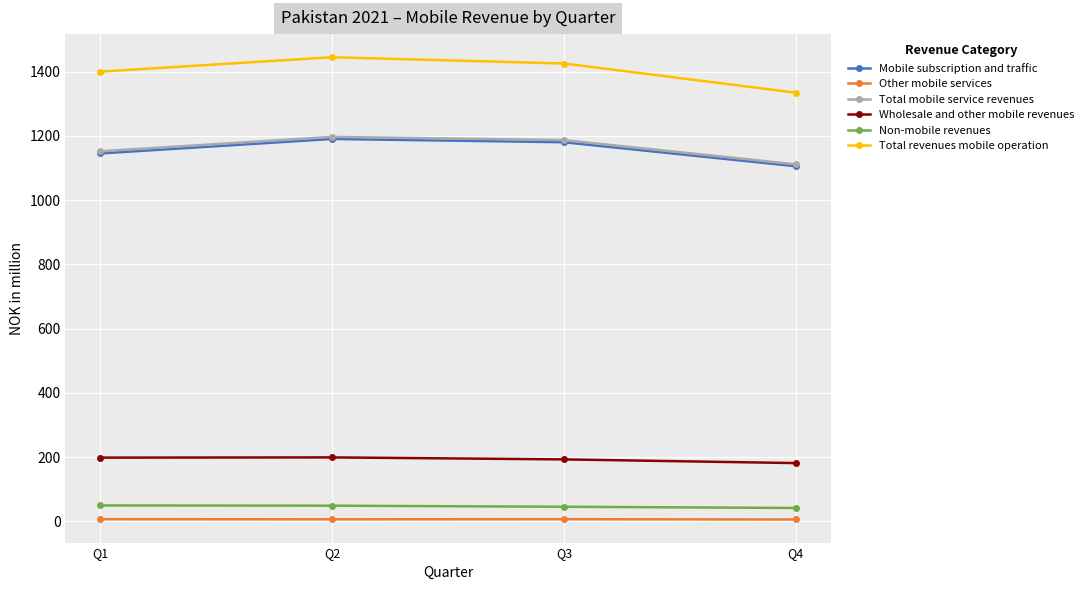

Is the value of Other mobile services at Q1 greater than the value of Total mobile service revenues at Q2?

No